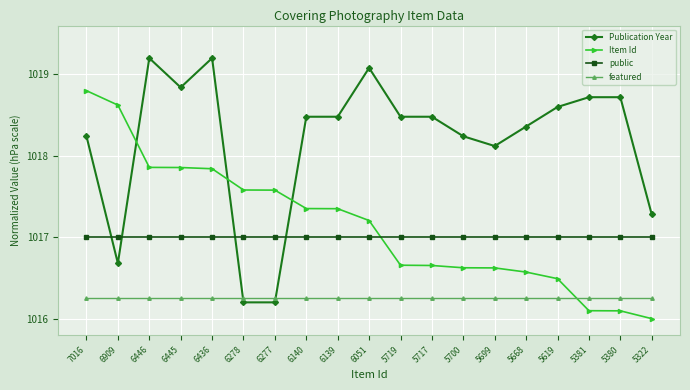

Rank the series by their maximum value, from highest to lowest.

Publication Year, Item Id, public, featured